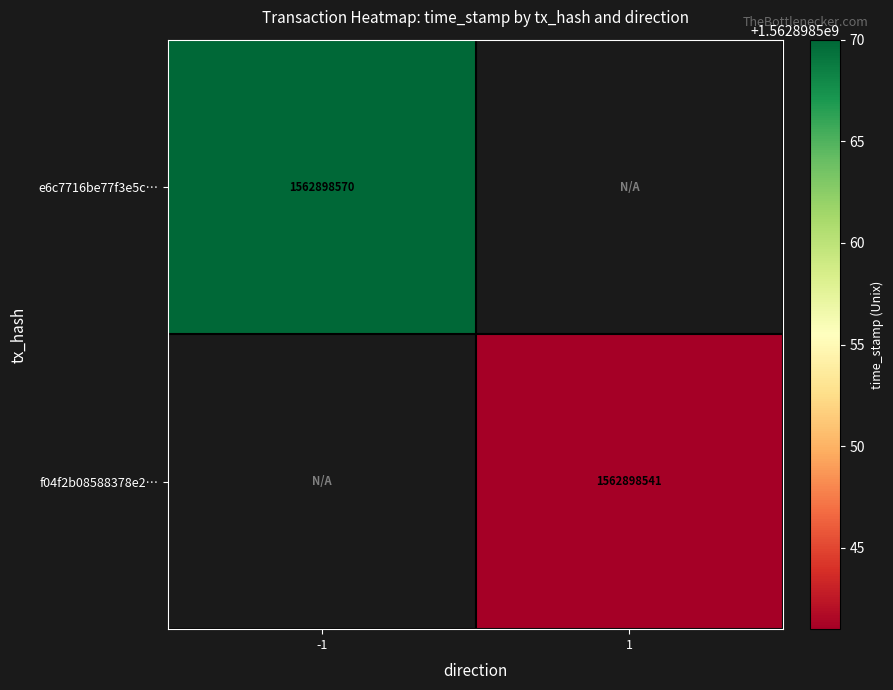

Reading left to right, list all the values displayed in this chart.

e6c7716be77f3e5c414dcf2c41f7d0e9d79b128: -1=1562898570	1=0
f04f2b08588378e2b157f490cd1c993447900df: -1=0	1=1562898541